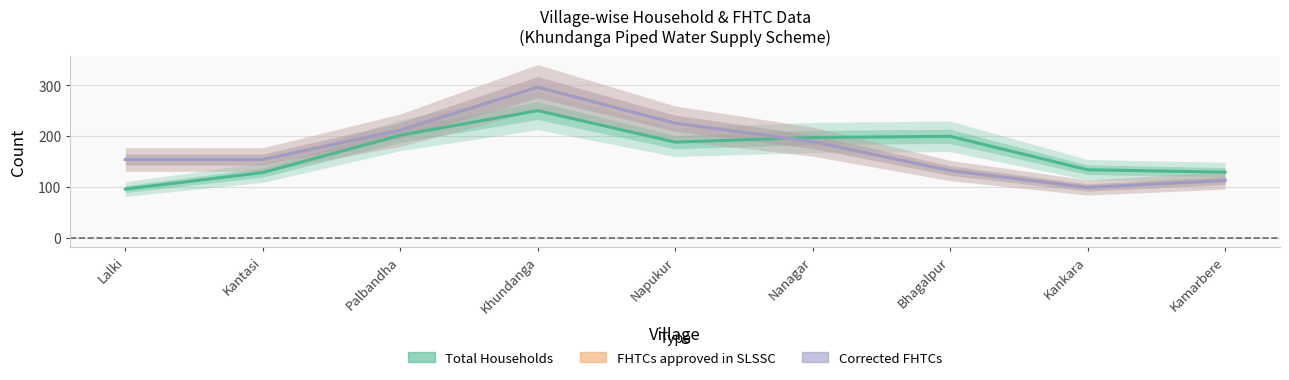

Rank the categories by FHTCs approved in SLSSC value from lowest to highest.

Kankara, Bhagalpur, Napukur, Kamarbere, Palbandha, Kantasi, Lalki, Nanagar, Khundanga